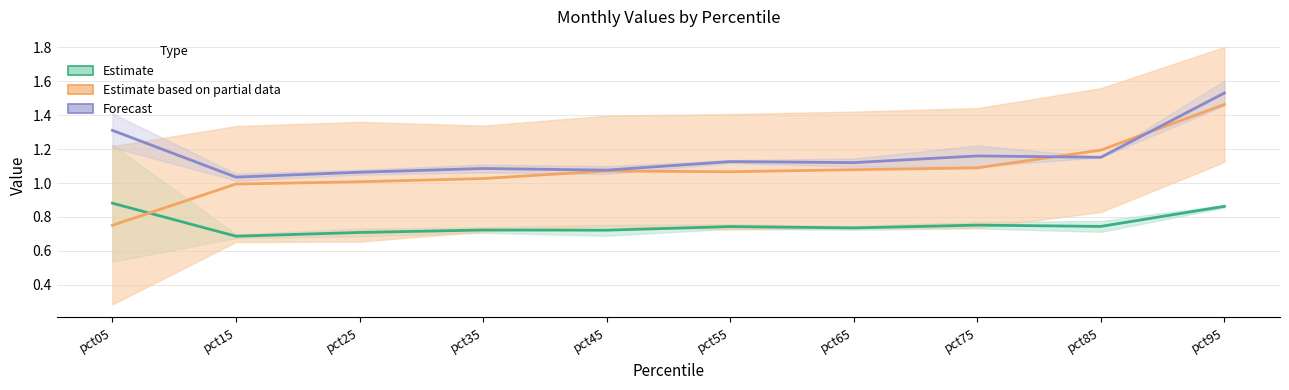

Which has a higher value, pct95 or pct75?

pct95